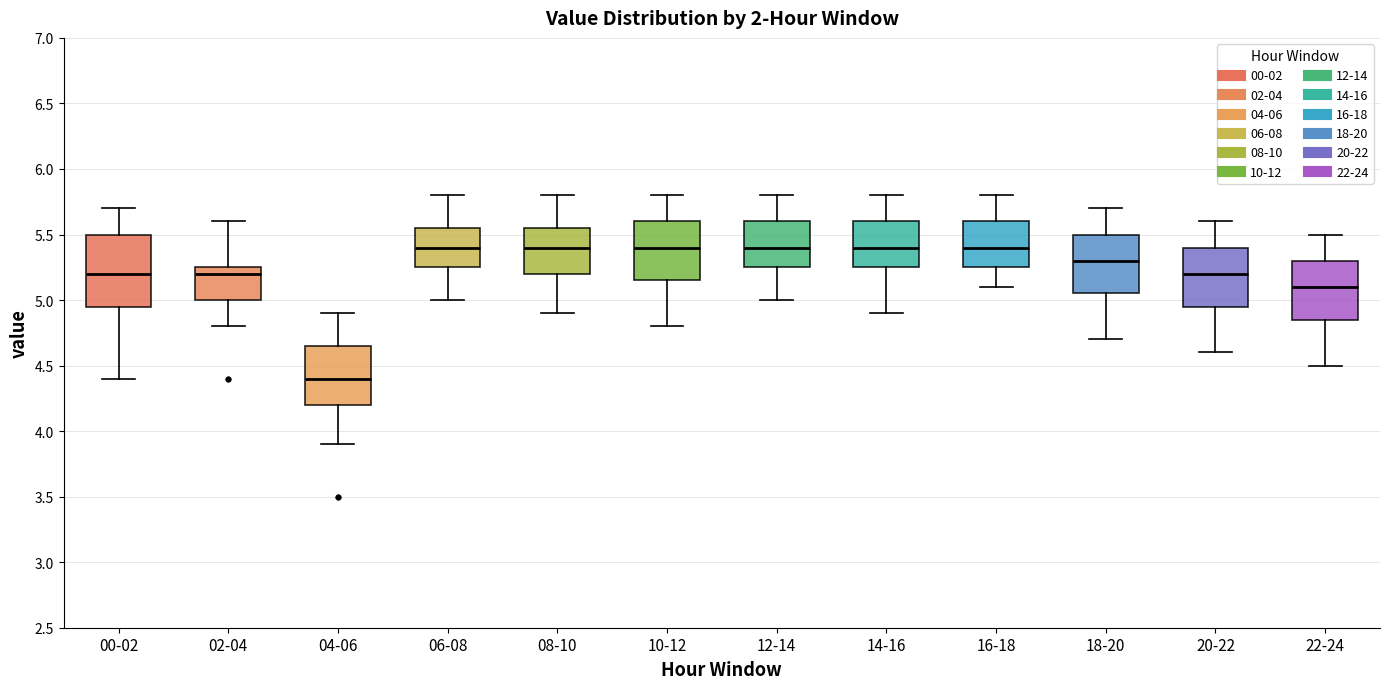

Reading left to right, transcribe this box plot: for each box, give where its median line is, the range the box spans, and where its two whiskers end, as read against the y-axis. The values are not printed on the chart, so give them approximately, as read against the axis.

00-02: median 5.20, box 4.95 to 5.50, whiskers 4.40 to 5.70
02-04: median 5.20, box 5.00 to 5.25, whiskers 4.80 to 5.60
04-06: median 4.40, box 4.20 to 4.65, whiskers 3.90 to 4.90
06-08: median 5.40, box 5.25 to 5.55, whiskers 5.00 to 5.80
08-10: median 5.40, box 5.20 to 5.55, whiskers 4.90 to 5.80
10-12: median 5.40, box 5.15 to 5.60, whiskers 4.80 to 5.80
12-14: median 5.40, box 5.25 to 5.60, whiskers 5.00 to 5.80
14-16: median 5.40, box 5.25 to 5.60, whiskers 4.90 to 5.80
16-18: median 5.40, box 5.25 to 5.60, whiskers 5.10 to 5.80
18-20: median 5.30, box 5.05 to 5.50, whiskers 4.70 to 5.70
20-22: median 5.20, box 4.95 to 5.40, whiskers 4.60 to 5.60
22-24: median 5.10, box 4.85 to 5.30, whiskers 4.50 to 5.50